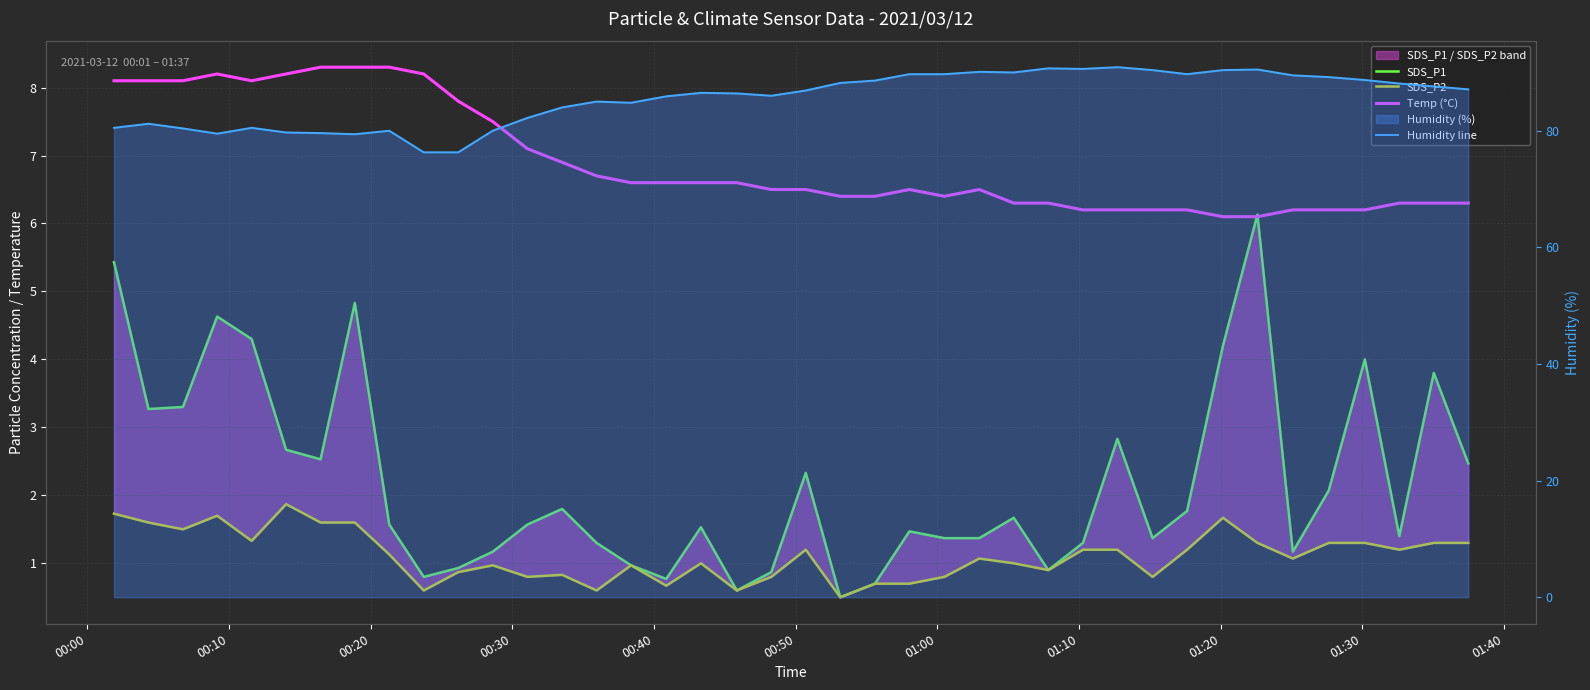

Reading left to right, extract all data points from this chart.

SDS_P1: 5.4	3.3	3.3	4.6	4.3	2.7	2.5	4.8	1.6	0.8	0.9	1.2	1.6	1.8	1.3	1.0	0.8	1.5	0.6	0.9	2.3	0.5	0.7	1.5	1.4	1.4	1.7	0.9	1.3	2.8	1.4	1.8	4.2	6.1	1.2	2.1	4.0	1.4	3.8	2.5
SDS_P2: 1.7	1.6	1.5	1.7	1.3	1.9	1.6	1.6	1.1	0.6	0.9	1.0	0.8	0.8	0.6	1.0	0.7	1.0	0.6	0.8	1.2	0.5	0.7	0.7	0.8	1.1	1.0	0.9	1.2	1.2	0.8	1.2	1.7	1.3	1.1	1.3	1.3	1.2	1.3	1.3
Temp (°C): 8.1	8.1	8.1	8.2	8.1	8.2	8.3	8.3	8.3	8.2	7.8	7.5	7.1	6.9	6.7	6.6	6.6	6.6	6.6	6.5	6.5	6.4	6.4	6.5	6.4	6.5	6.3	6.3	6.2	6.2	6.2	6.2	6.1	6.1	6.2	6.2	6.2	6.3	6.3	6.3
Humidity line: 80.5	81.2	80.4	79.5	80.5	79.7	79.6	79.4	80.0	76.3	76.3	80.0	82.2	84.0	85.0	84.8	85.9	86.5	86.4	86.0	86.9	88.2	88.6	89.7	89.7	90.1	90.0	90.7	90.6	90.9	90.4	89.7	90.4	90.5	89.5	89.2	88.7	88.1	87.6	87.1